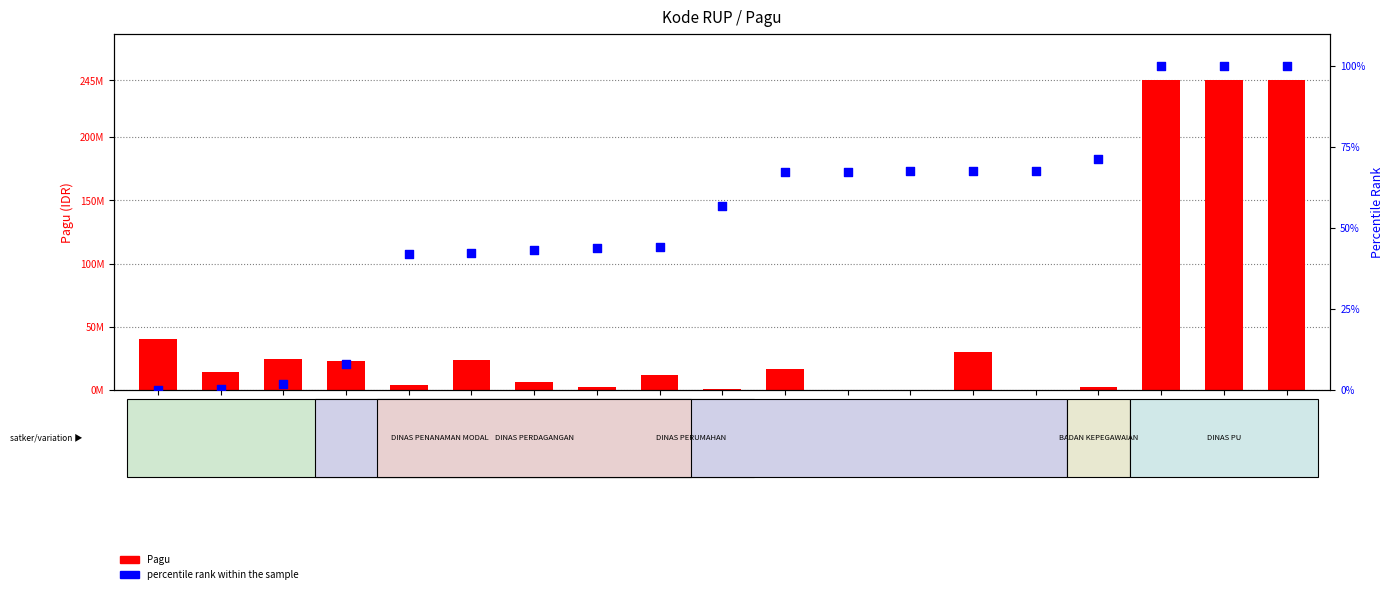

Which series contains the lowest Y value?

percentile rank within the sample